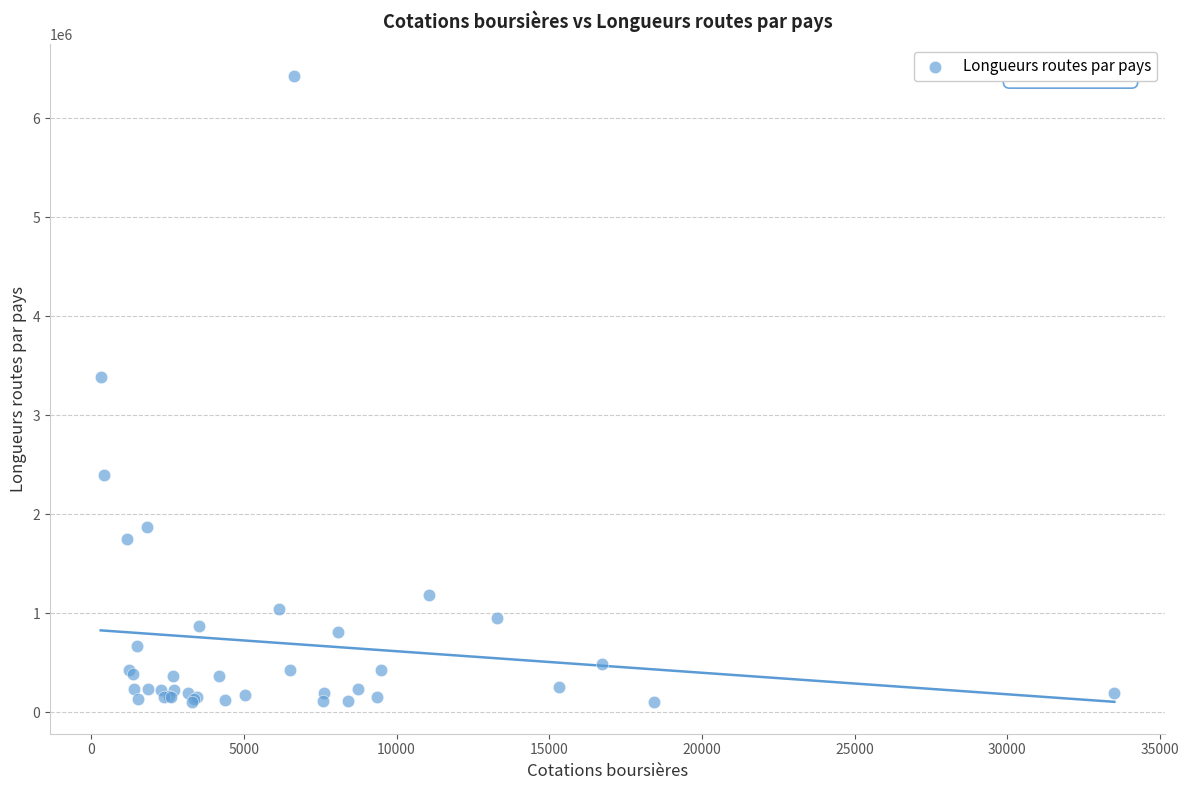

What Y value in the scatter plot is closest to 3265322?

3383344